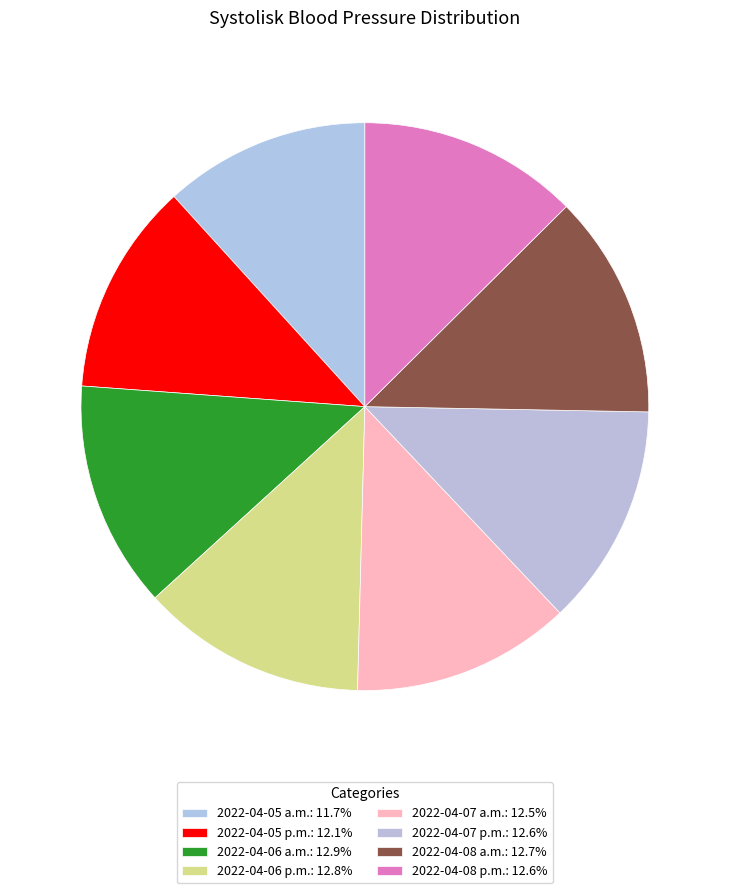

How many slices are in this pie chart?

8